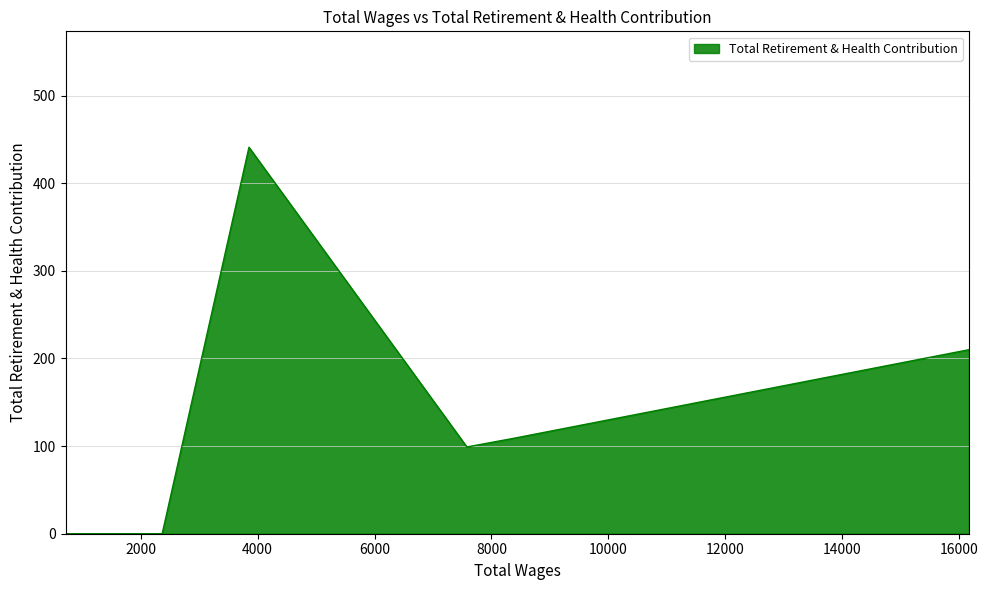

Does the chart display data point markers on the line(s)?

No